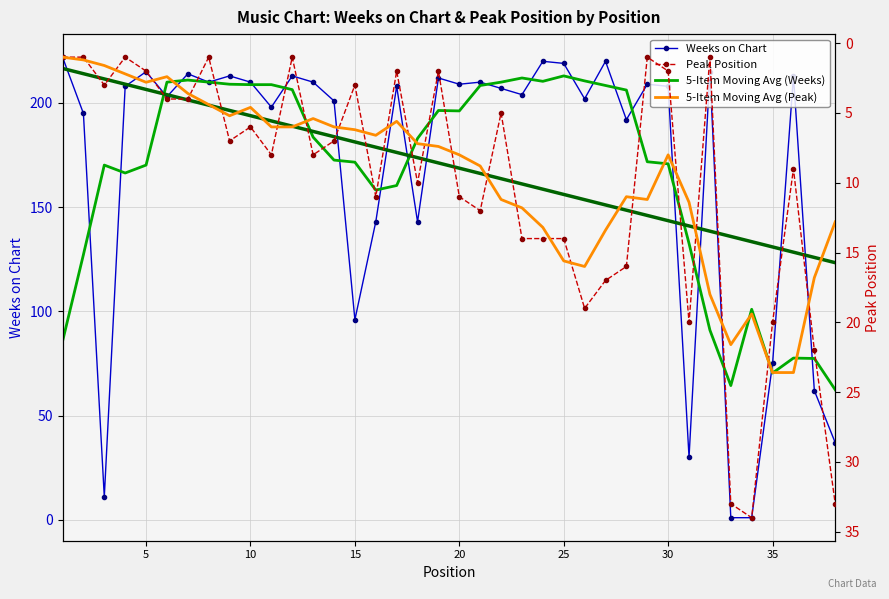

How many lines are shown in the chart?

5